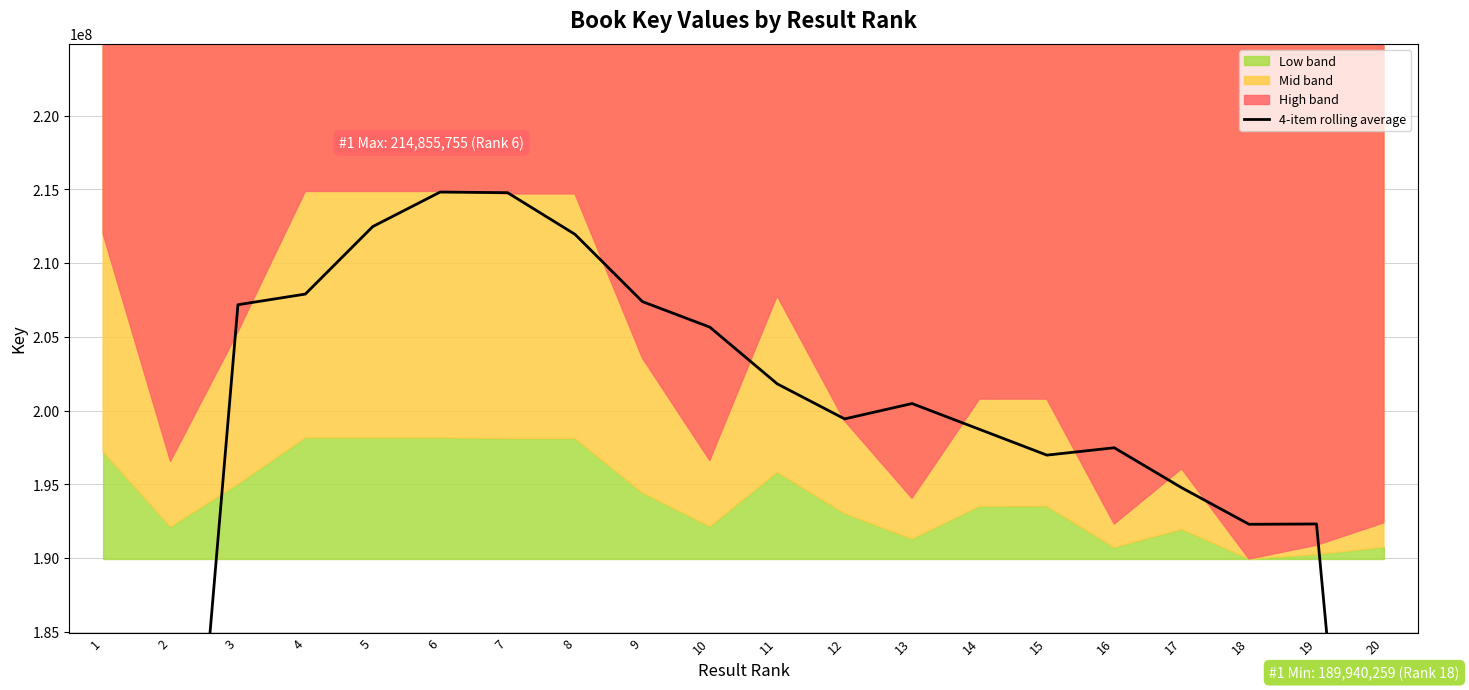

Does the chart display data point markers on the line(s)?

No